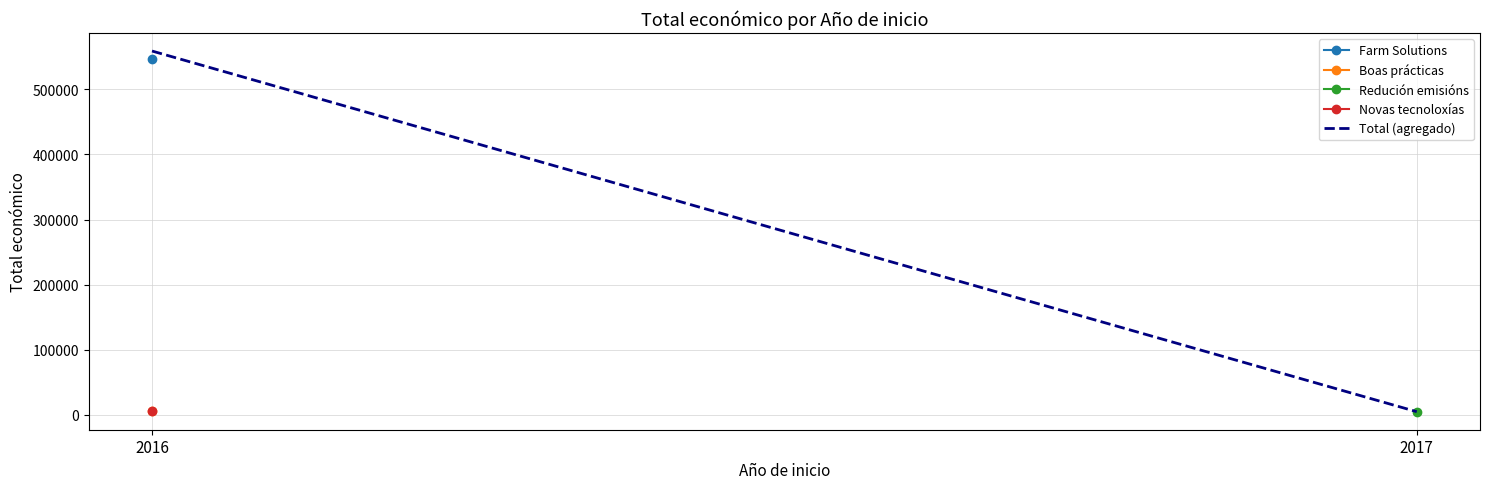

Reading left to right, list all the values displayed in this chart.

2016=558823	2017=5000